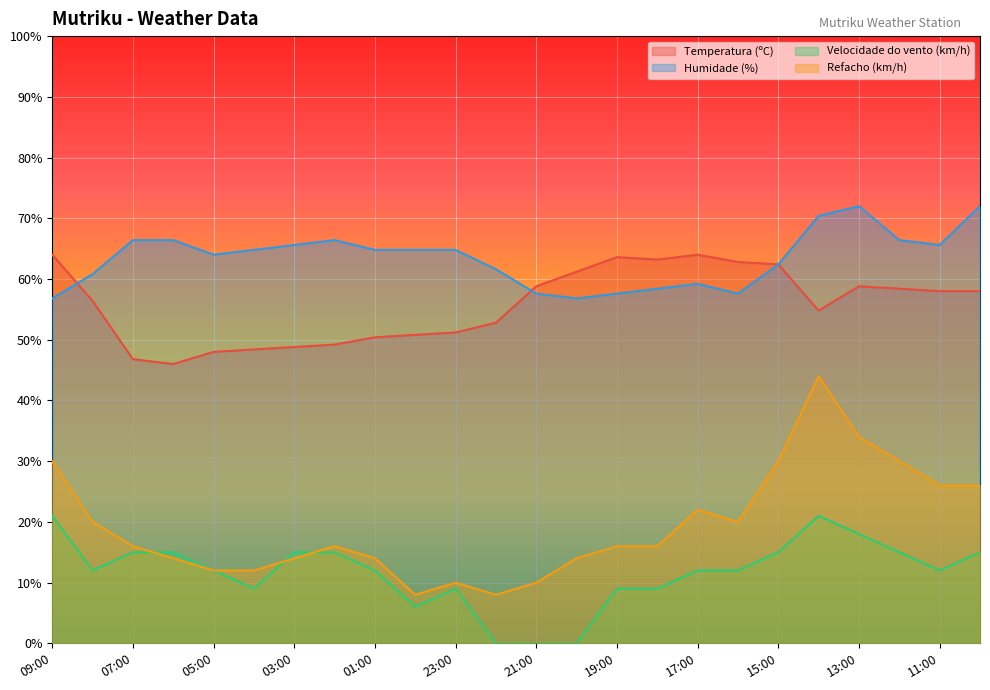

Between 13:00 and 09:00, which is larger?

09:00